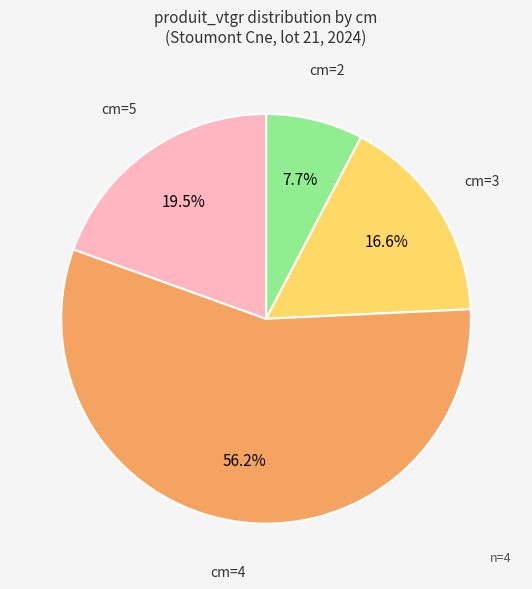

Does any single category account for the majority?

Yes